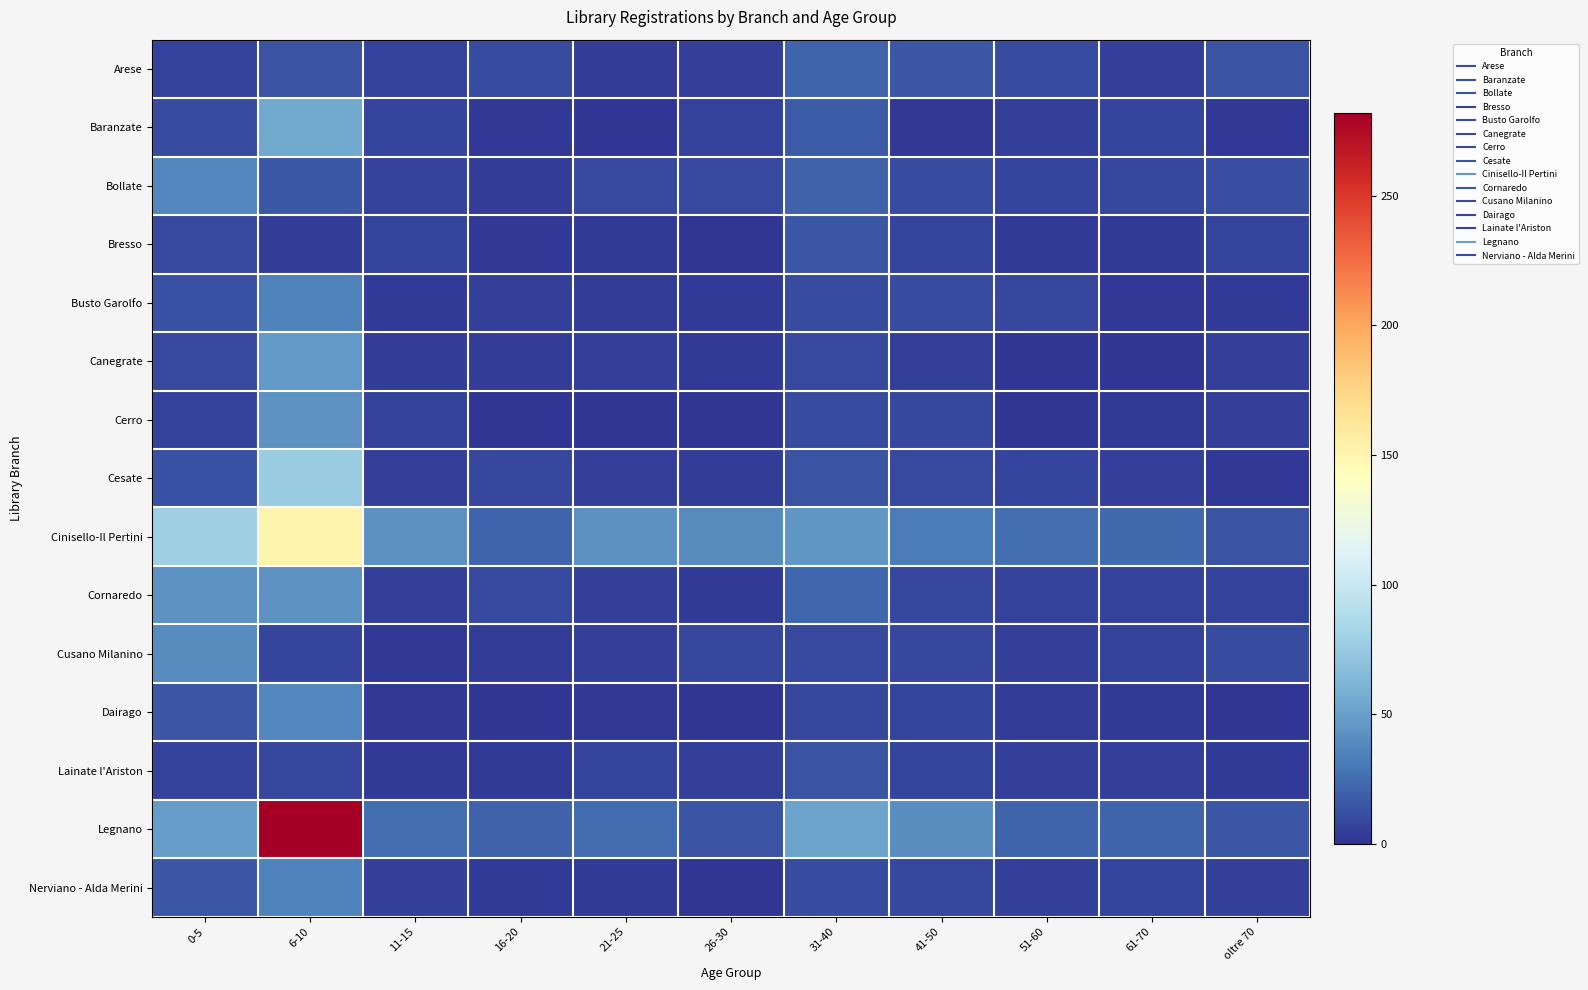

Reading left to right, what are all the values shown in this chart?

Arese: 0-5=6	6-10=14	11-15=6	16-20=10	21-25=4	26-30=5	31-40=22	41-50=15	51-60=11	61-70=5	oltre 70=14
Baranzate: 0-5=10	6-10=56	11-15=7	16-20=2	21-25=1	26-30=6	31-40=17	41-50=2	51-60=5	61-70=7	oltre 70=2
Bollate: 0-5=38	6-10=16	11-15=6	16-20=4	21-25=9	26-30=9	31-40=20	41-50=11	51-60=7	61-70=8	oltre 70=12
Bresso: 0-5=9	6-10=4	11-15=7	16-20=2	21-25=3	26-30=1	31-40=15	41-50=7	51-60=3	61-70=3	oltre 70=7
Busto Garolfo: 0-5=13	6-10=35	11-15=3	16-20=5	21-25=4	26-30=3	31-40=11	41-50=11	51-60=8	61-70=2	oltre 70=3
Canegrate: 0-5=9	6-10=47	11-15=4	16-20=4	21-25=5	26-30=3	31-40=9	41-50=5	51-60=1	61-70=1	oltre 70=5
Cerro: 0-5=6	6-10=44	11-15=6	16-20=1	21-25=0	26-30=0	31-40=11	41-50=8	51-60=1	61-70=3	oltre 70=5
Cesate: 0-5=13	6-10=77	11-15=5	16-20=8	21-25=5	26-30=4	31-40=14	41-50=9	51-60=7	61-70=5	oltre 70=2
Cinisello-Il Pertini: 0-5=79	6-10=151	11-15=42	16-20=22	21-25=42	26-30=40	31-40=46	41-50=32	51-60=26	61-70=24	oltre 70=14
Cornaredo: 0-5=44	6-10=44	11-15=5	16-20=9	21-25=5	26-30=3	31-40=23	41-50=8	51-60=6	61-70=6	oltre 70=6
Cusano Milanino: 0-5=40	6-10=7	11-15=2	16-20=4	21-25=5	26-30=8	31-40=9	41-50=8	51-60=5	61-70=6	oltre 70=10
Dairago: 0-5=15	6-10=38	11-15=2	16-20=0	21-25=2	26-30=1	31-40=8	41-50=7	51-60=4	61-70=3	oltre 70=1
Lainate l'Ariston: 0-5=6	6-10=8	11-15=3	16-20=3	21-25=7	26-30=5	31-40=14	41-50=7	51-60=5	61-70=5	oltre 70=3
Legnano: 0-5=49	6-10=282	11-15=26	16-20=20	21-25=25	26-30=14	31-40=52	41-50=41	51-60=22	61-70=21	oltre 70=15
Nerviano - Alda Merini: 0-5=15	6-10=36	11-15=5	16-20=3	21-25=3	26-30=1	31-40=10	41-50=8	51-60=5	61-70=7	oltre 70=5